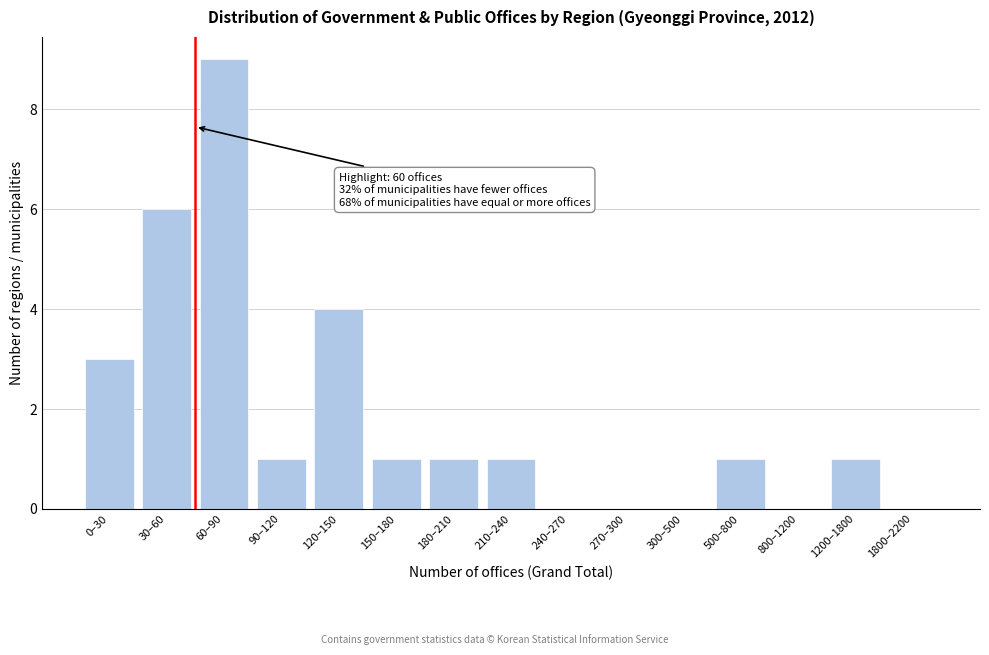

Reading left to right, list all the values displayed in this chart.

0–30=3	30–60=6	60–90=9	90–120=1	120–150=4	150–180=1	180–210=1	210–240=1	240–270=0	270–300=0	300–500=0	500–800=1	800–1200=0	1200–1800=1	1800–2200=0